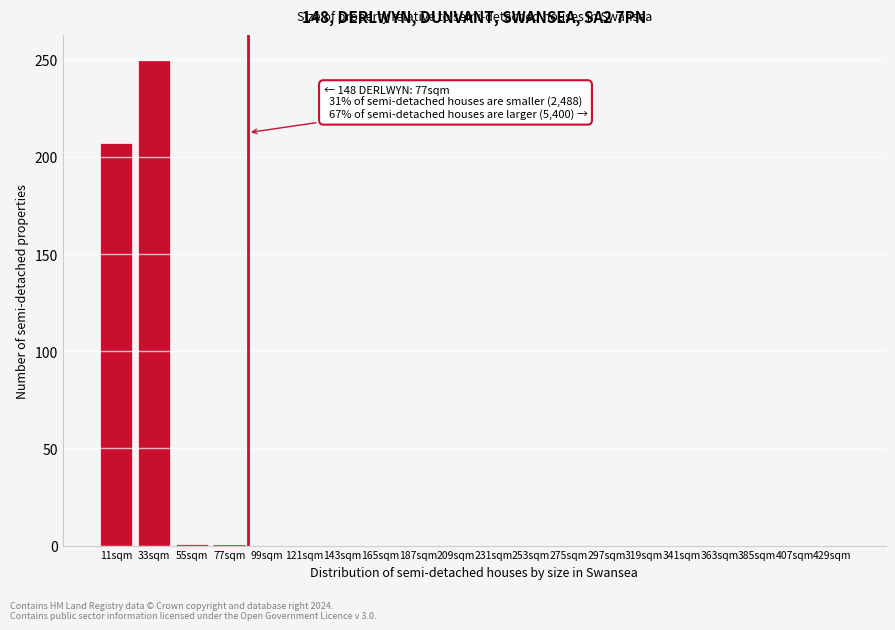

What is the sum of all values?

458